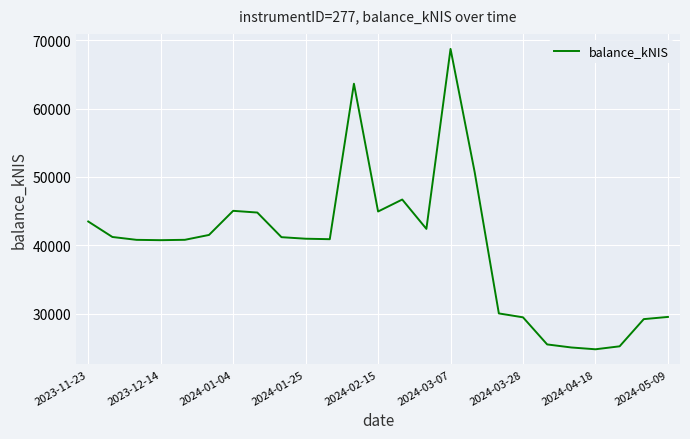

What is the difference between the maximum and minimum values?

43982.0